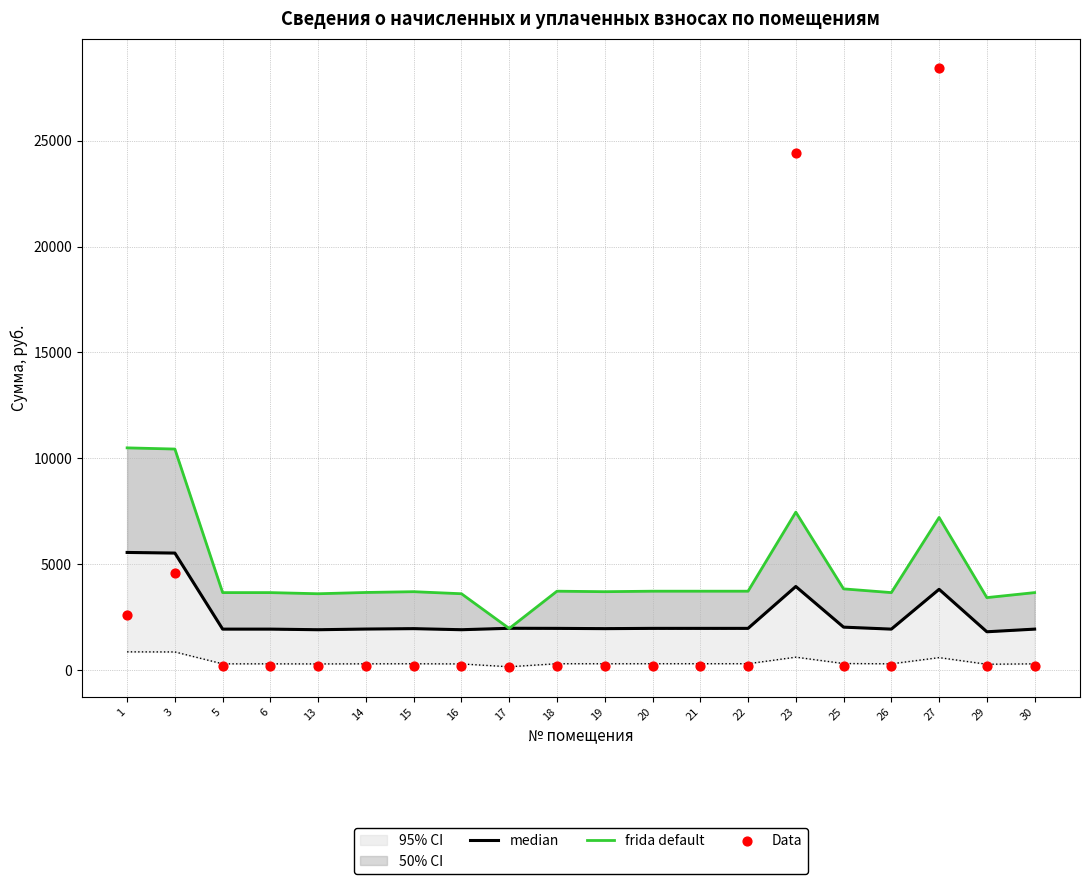

Which series has the largest total across all categories?

frida default